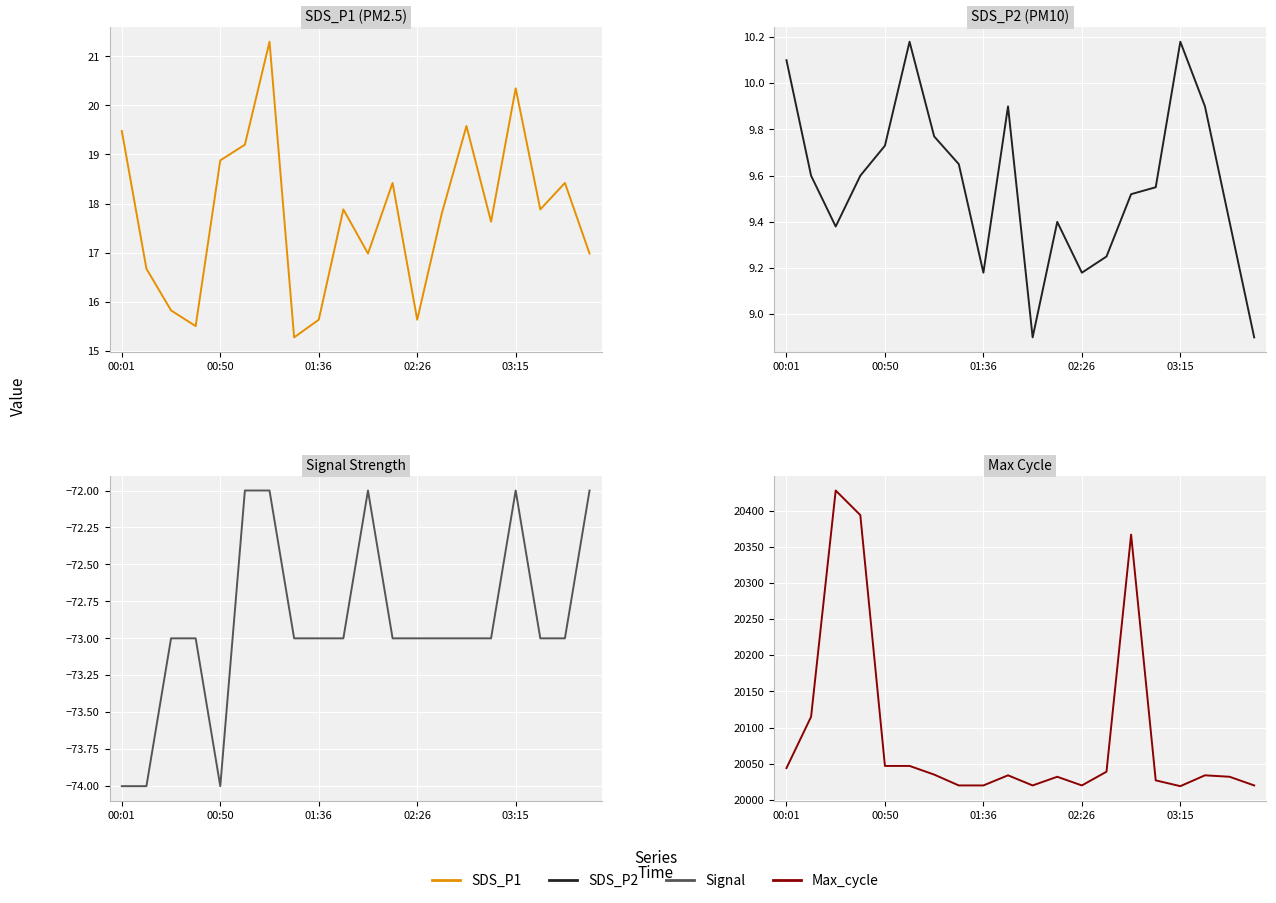

How many interior local peaks does the Max_cycle series have?

5